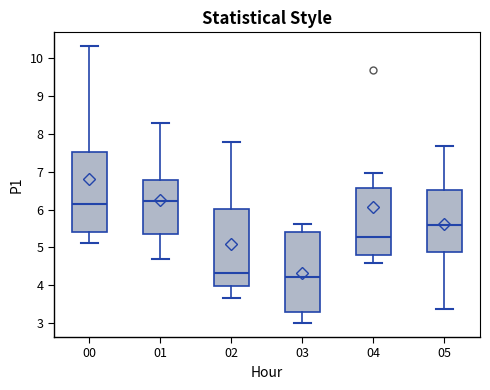

Reading left to right, read every box against the y-axis: the position of its median line, the range the box covers, and the ends of its whiskers. The values are not printed on the chart, so give them approximately, as read against the axis.

00: median 6.2, box 5.4 to 7.5, whiskers 5.1 to 10.3
01: median 6.2, box 5.3 to 6.8, whiskers 4.7 to 8.3
02: median 4.3, box 4.0 to 6.0, whiskers 3.7 to 7.8
03: median 4.2, box 3.3 to 5.4, whiskers 3.0 to 5.6
04: median 5.3, box 4.8 to 6.6, whiskers 4.6 to 7.0
05: median 5.6, box 4.9 to 6.5, whiskers 3.4 to 7.7